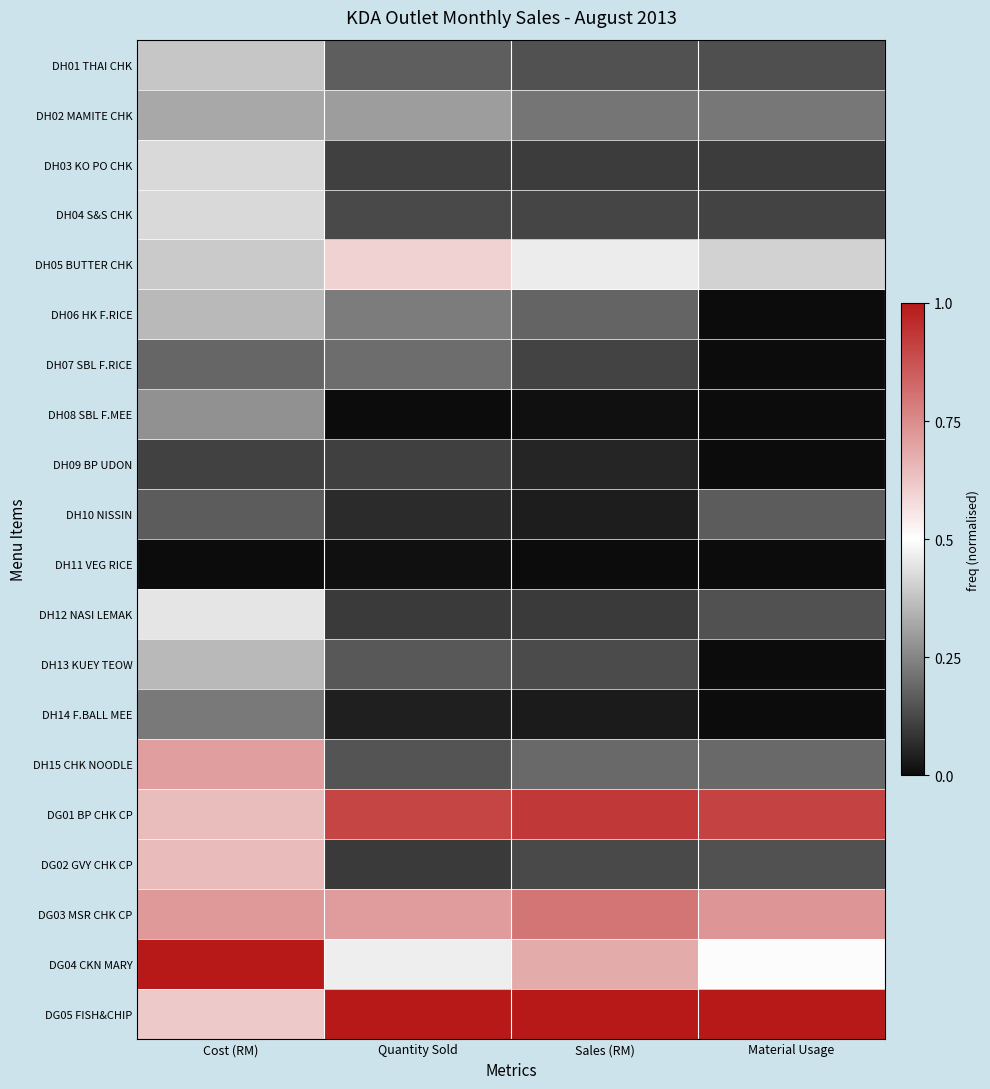

Reading right to left, list all the values displayed in this chart.

DH01 THAI CHK: Material Usage=0.1	Sales (RM)=0.1	Quantity Sold=0.2	Cost (RM)=0.4
DH02 MAMITE CHK: Material Usage=0.2	Sales (RM)=0.2	Quantity Sold=0.3	Cost (RM)=0.3
DH03 KO PO CHK: Material Usage=0.1	Sales (RM)=0.1	Quantity Sold=0.1	Cost (RM)=0.4
DH04 S&S CHK: Material Usage=0.1	Sales (RM)=0.1	Quantity Sold=0.1	Cost (RM)=0.4
DH05 BUTTER CHK: Material Usage=0.4	Sales (RM)=0.5	Quantity Sold=0.6	Cost (RM)=0.4
DH06 HK F.RICE: Material Usage=0.0	Sales (RM)=0.2	Quantity Sold=0.2	Cost (RM)=0.4
DH07 SBL F.RICE: Material Usage=0.0	Sales (RM)=0.1	Quantity Sold=0.2	Cost (RM)=0.2
DH08 SBL F.MEE: Material Usage=0.0	Sales (RM)=0.0	Quantity Sold=0.0	Cost (RM)=0.3
DH09 BP UDON: Material Usage=0.0	Sales (RM)=0.1	Quantity Sold=0.1	Cost (RM)=0.1
DH10 NISSIN: Material Usage=0.2	Sales (RM)=0.0	Quantity Sold=0.1	Cost (RM)=0.2
DH11 VEG RICE: Material Usage=0.0	Sales (RM)=0.0	Quantity Sold=0.0	Cost (RM)=0.0
DH12 NASI LEMAK: Material Usage=0.1	Sales (RM)=0.1	Quantity Sold=0.1	Cost (RM)=0.4
DH13 KUEY TEOW: Material Usage=0.0	Sales (RM)=0.1	Quantity Sold=0.2	Cost (RM)=0.4
DH14 F.BALL MEE: Material Usage=0.0	Sales (RM)=0.0	Quantity Sold=0.0	Cost (RM)=0.2
DH15 CHK NOODLE: Material Usage=0.2	Sales (RM)=0.2	Quantity Sold=0.1	Cost (RM)=0.7
DG01 BP CHK CP: Material Usage=0.9	Sales (RM)=0.9	Quantity Sold=0.9	Cost (RM)=0.6
DG02 GVY CHK CP: Material Usage=0.1	Sales (RM)=0.1	Quantity Sold=0.1	Cost (RM)=0.6
DG03 MSR CHK CP: Material Usage=0.7	Sales (RM)=0.8	Quantity Sold=0.7	Cost (RM)=0.7
DG04 CKN MARY: Material Usage=0.5	Sales (RM)=0.7	Quantity Sold=0.5	Cost (RM)=1.0
DG05 FISH&CHIP: Material Usage=1.0	Sales (RM)=1.0	Quantity Sold=1.0	Cost (RM)=0.6